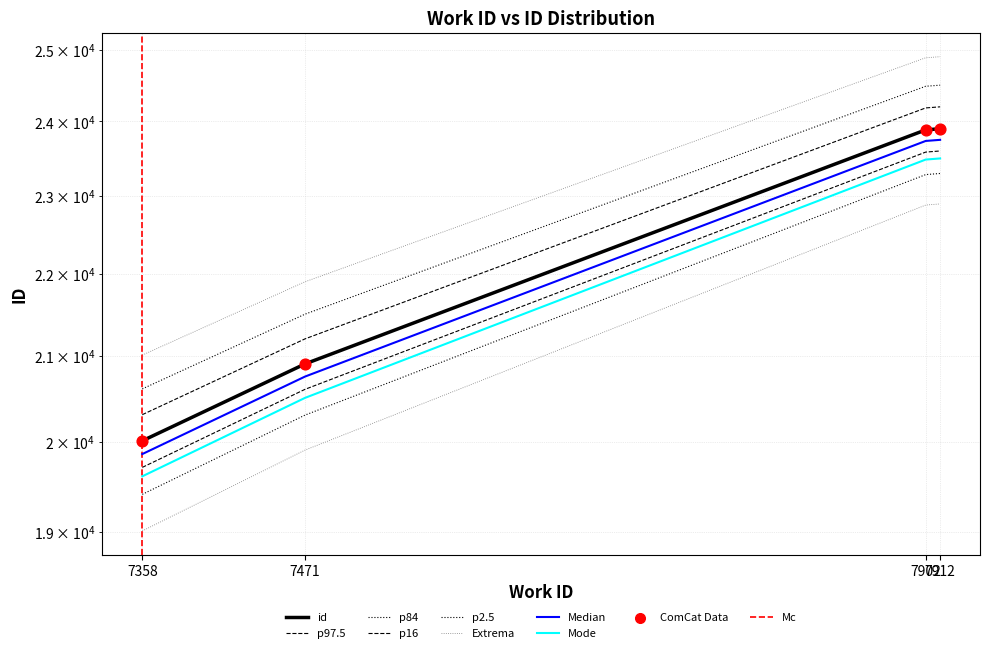

What is the change in value from 7358 to 7912?

+3887